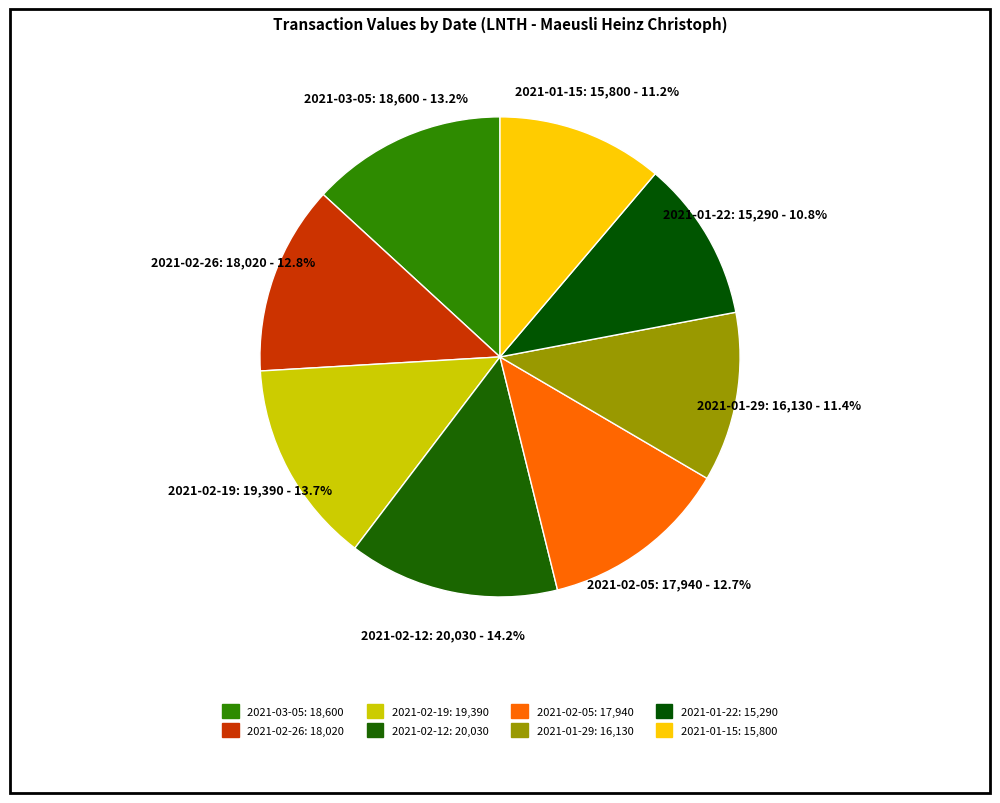

Is 2021-02-19 the majority of the pie?

No